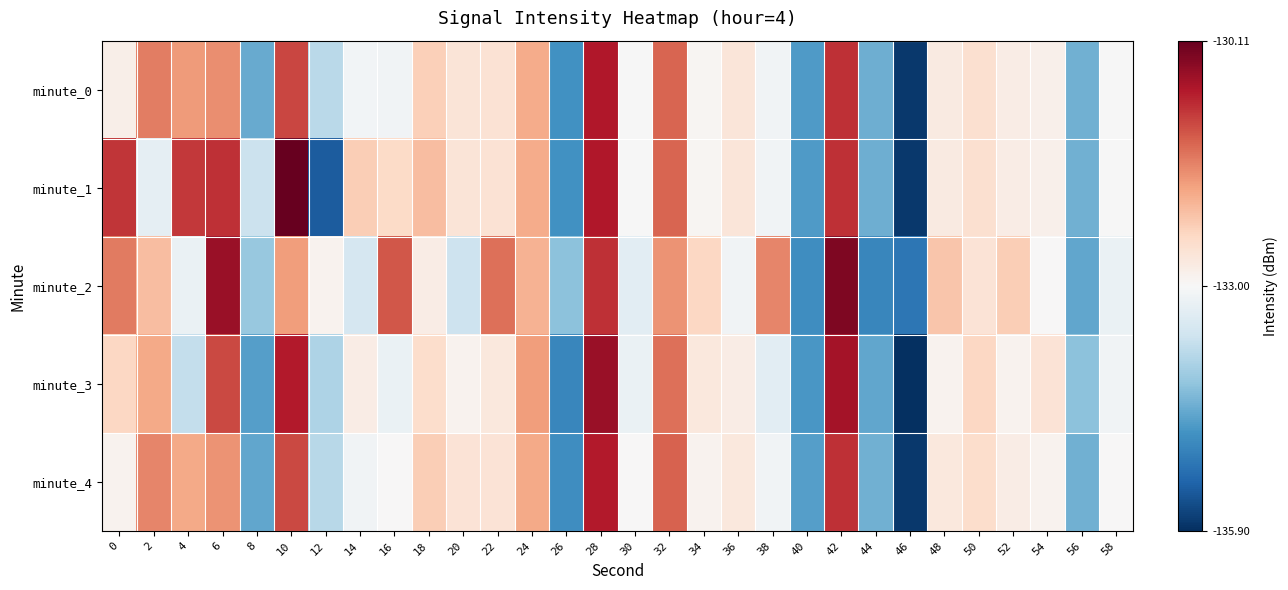

At which category is the sum across all series the highest?

28